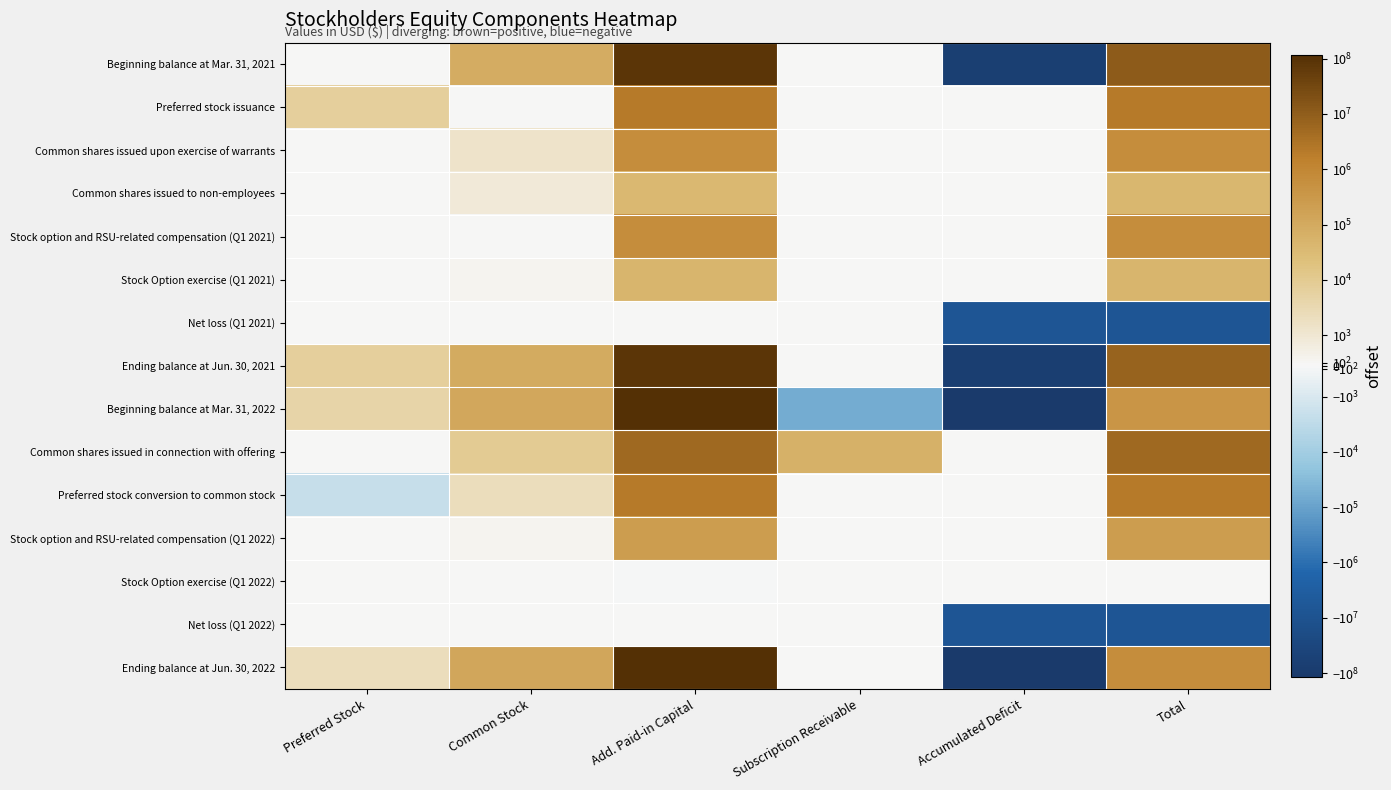

Reading left to right, what are all the values shown in this chart?

Beginning balance at Mar. 31, 2021: Preferred Stock=0	Common Stock=87464	Add. Paid-in Capital=80857742	Subscription Receivable=0	Accumulated Deficit=-69931220	Total=11013986
Preferred stock issuance: Preferred Stock=6681	Common Stock=0	Add. Paid-in Capital=2220350	Subscription Receivable=0	Accumulated Deficit=0	Total=2227031
Common shares issued upon exercise of warrants: Preferred Stock=0	Common Stock=1278	Add. Paid-in Capital=651499	Subscription Receivable=0	Accumulated Deficit=0	Total=652777
Common shares issued to non-employees: Preferred Stock=0	Common Stock=856	Add. Paid-in Capital=39144	Subscription Receivable=0	Accumulated Deficit=0	Total=40000
Stock option and RSU-related compensation (Q1 2021): Preferred Stock=0	Common Stock=0	Add. Paid-in Capital=651648	Subscription Receivable=0	Accumulated Deficit=0	Total=651648
Stock Option exercise (Q1 2021): Preferred Stock=0	Common Stock=163	Add. Paid-in Capital=48068	Subscription Receivable=0	Accumulated Deficit=0	Total=48231
Net loss (Q1 2021): Preferred Stock=0	Common Stock=0	Add. Paid-in Capital=0	Subscription Receivable=0	Accumulated Deficit=-7425626	Total=-7425626
Ending balance at Jun. 30, 2021: Preferred Stock=6681	Common Stock=89761	Add. Paid-in Capital=84468451	Subscription Receivable=0	Accumulated Deficit=-77356846	Total=7208047
Beginning balance at Mar. 31, 2022: Preferred Stock=4454	Common Stock=110572	Add. Paid-in Capital=109864080	Subscription Receivable=-62388	Accumulated Deficit=-109515580	Total=401138
Common shares issued in connection with offering: Preferred Stock=0	Common Stock=9083	Add. Paid-in Capital=5197121	Subscription Receivable=62388	Accumulated Deficit=0	Total=5268592
Preferred stock conversion to common stock: Preferred Stock=-2227	Common Stock=2227	Add. Paid-in Capital=2227030	Subscription Receivable=0	Accumulated Deficit=0	Total=2227030
Stock option and RSU-related compensation (Q1 2022): Preferred Stock=0	Common Stock=222	Add. Paid-in Capital=221795	Subscription Receivable=0	Accumulated Deficit=0	Total=222017
Stock Option exercise (Q1 2022): Preferred Stock=0	Common Stock=17	Add. Paid-in Capital=-17	Subscription Receivable=0	Accumulated Deficit=0	Total=0
Net loss (Q1 2022): Preferred Stock=0	Common Stock=0	Add. Paid-in Capital=0	Subscription Receivable=0	Accumulated Deficit=-7493408	Total=-7493408
Ending balance at Jun. 30, 2022: Preferred Stock=2227	Common Stock=122121	Add. Paid-in Capital=117510009	Subscription Receivable=0	Accumulated Deficit=-117008988	Total=625369